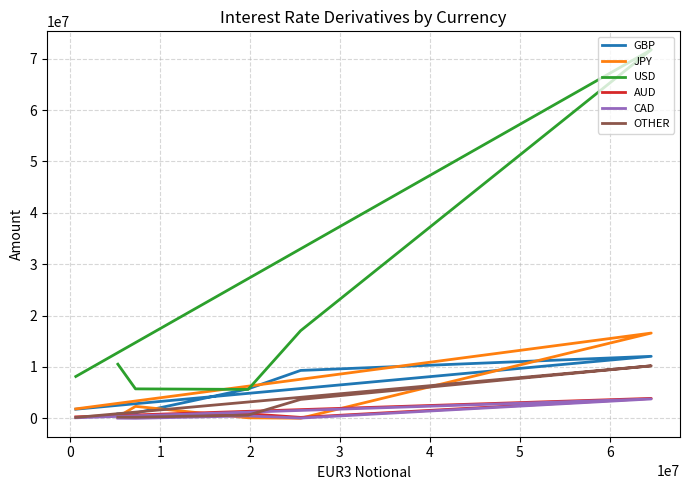

How many data points in JPY are above 1839808?

2